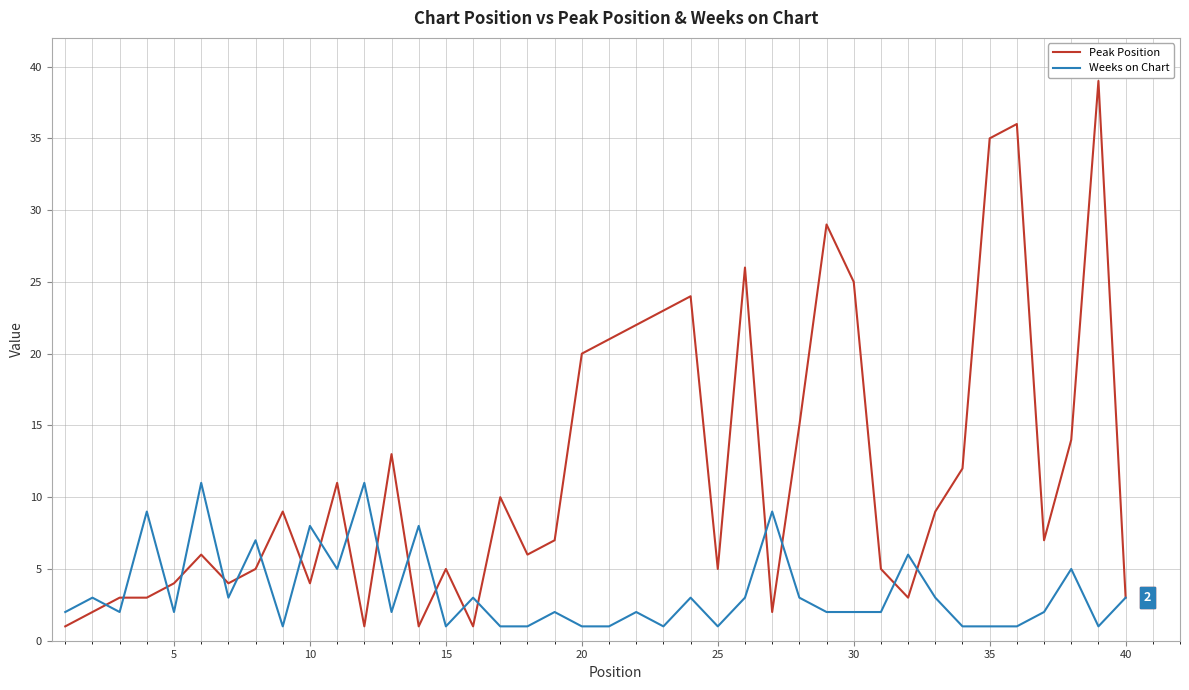

Rank the series by their average value, from highest to lowest.

Peak Position, Weeks on Chart